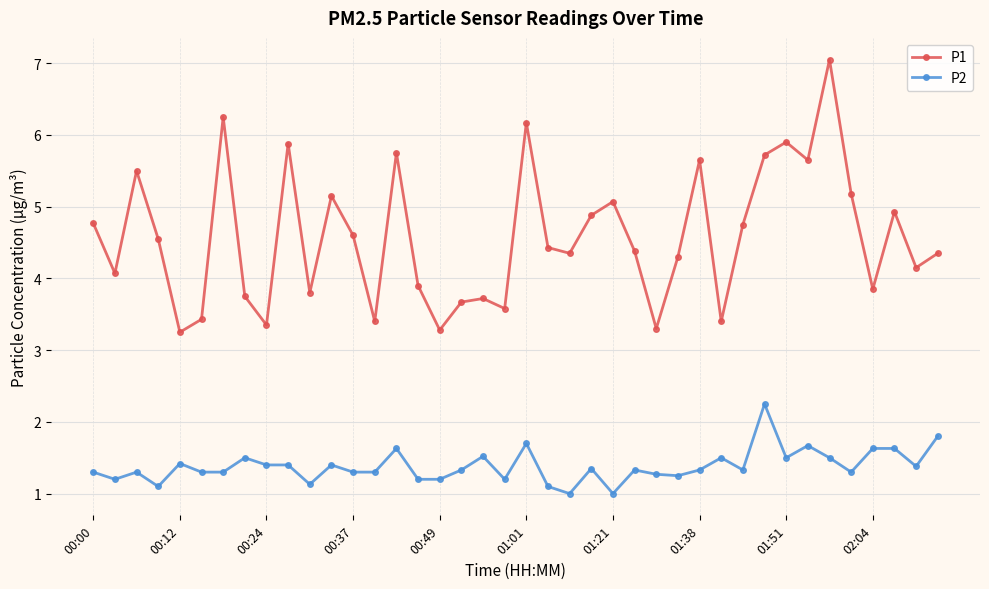

True or false: P2 and P1 intersect in this chart.

False